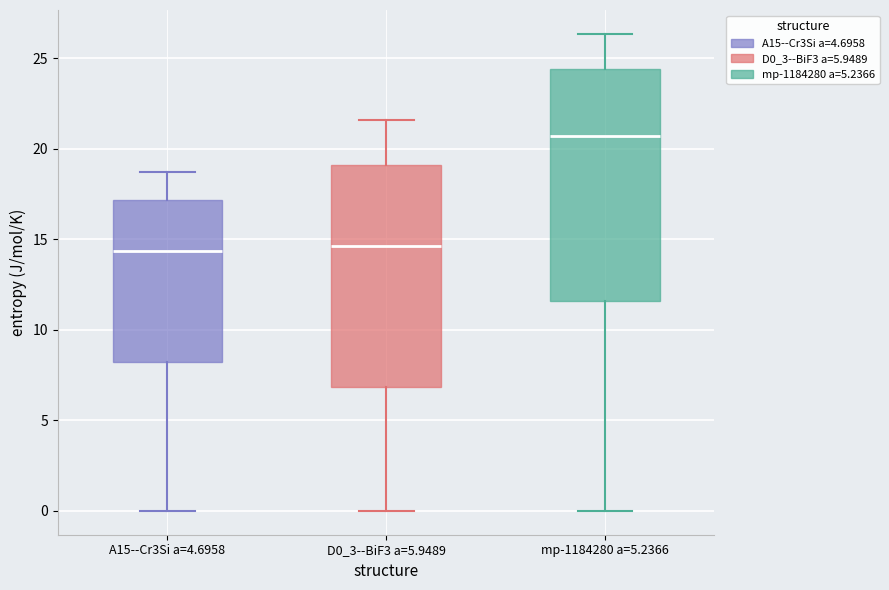

Reading left to right, read every box against the y-axis: the position of its median line, the range the box covers, and the ends of its whiskers. The values are not printed on the chart, so give them approximately, as read against the axis.

A15--Cr3Si a=4.6958: median 14.5, box 8.0 to 17.0, whiskers 0.0 to 18.5
D0_3--BiF3 a=5.9489: median 14.5, box 7.0 to 19.0, whiskers 0.0 to 21.5
mp-1184280 a=5.2366: median 20.5, box 11.5 to 24.5, whiskers 0.0 to 26.5